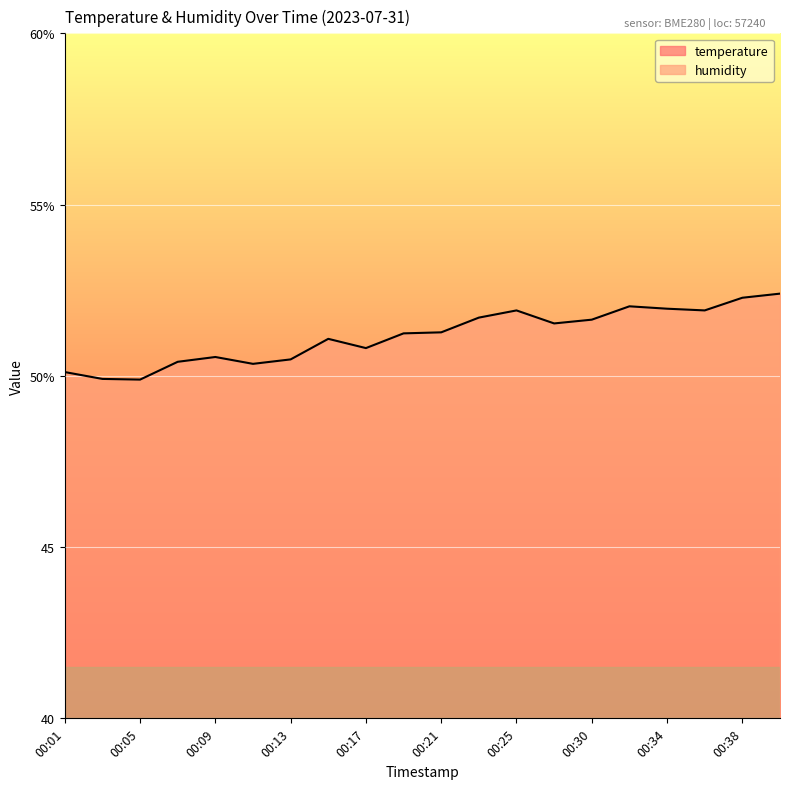

The value of temperature at 00:09 is 20.4. True or false?

True